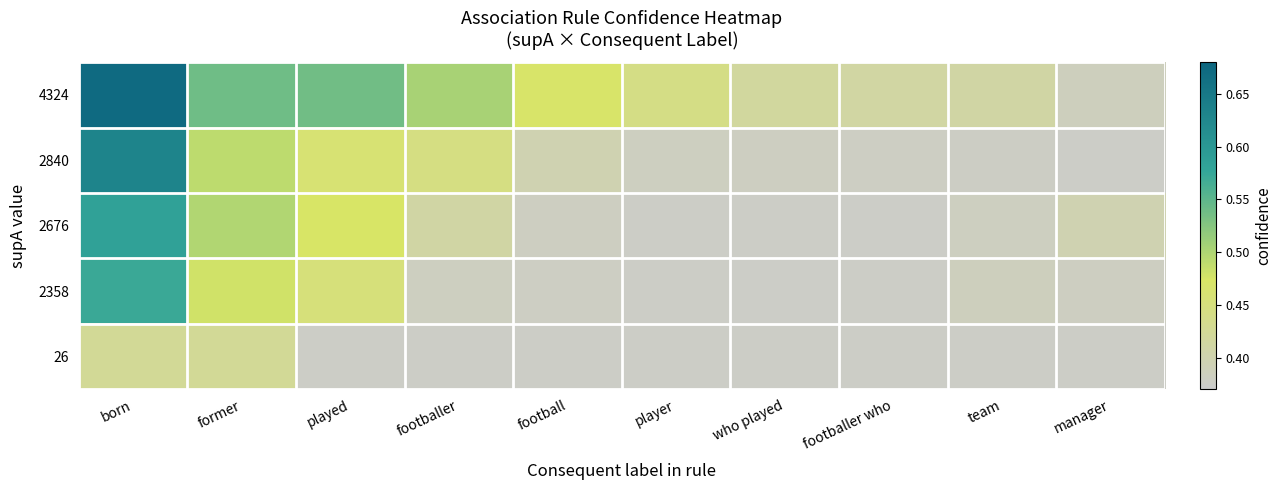

How many categories are shown in the chart?

10